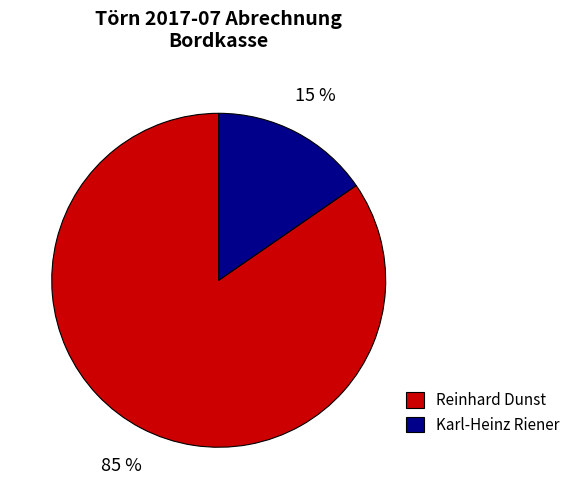

Do Reinhard Dunst and Karl-Heinz Riener together represent more than half of the pie?

Yes